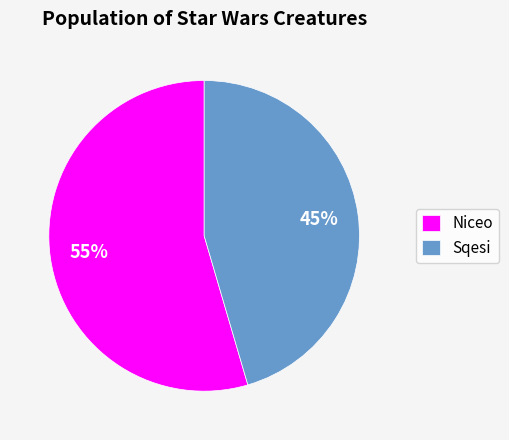

Is the sum of Niceo and Sqesi greater than half?

Yes